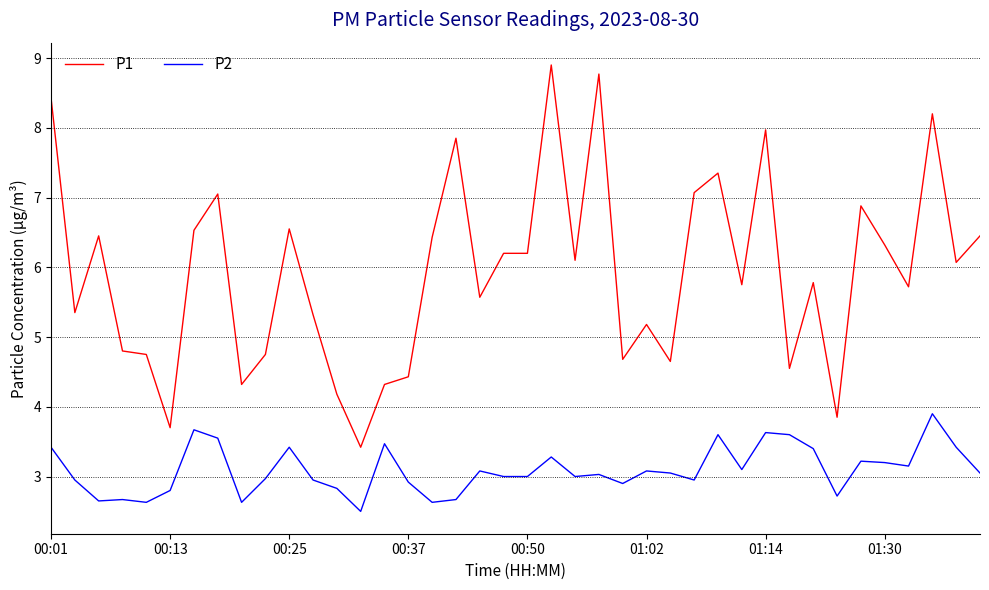

Is this an area chart (filled region under the line)?

No